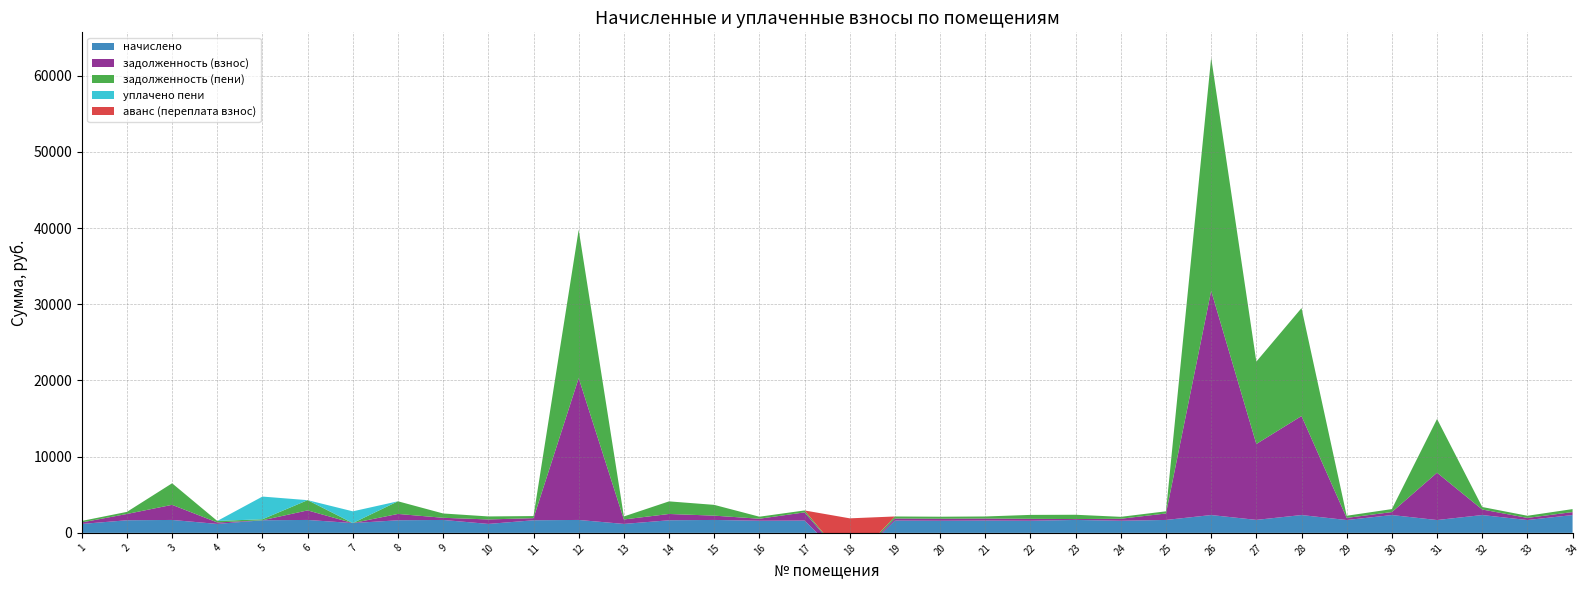

Reading left to right, transcribe all the data shown in this chart.

задолженность (взнос): 195.7	826.0	1981.6	195.7	0.0	1254.9	0.0	831.6	282.8	590.7	275.6	18617.2	587.0	826.8	565.5	265.2	1075.3	59.8	269.1	265.2	269.1	253.7	114.3	263.2	848.2	29422.8	9959.7	12994.2	280.8	390.0	6211.2	727.6	280.8	390.0
задолженность (пени): 195.7	274.8	2829.8	195.7	136.8	1342.3	0.0	1658.4	565.5	391.3	275.6	19465.5	391.3	1653.6	1413.8	265.2	252.7	0.0	269.1	265.2	269.1	514.1	565.5	249.8	282.8	30592.8	10811.9	14164.2	280.8	390.0	7053.6	327.6	280.6	390.0
уплачено пени: 0.0	0.8	0.0	0.0	2973.9	0.0	1540.0	0.0	0.0	1.9	0.0	0.0	1.9	0.0	0.0	0.0	0.0	0.0	0.0	0.0	0.0	0.0	0.0	2.0	1.7	0.0	0.0	0.0	0.0	0.0	0.0	0.0	0.0	0.0
начислено: 1173.9	1653.6	1696.5	1173.9	1653.6	1696.5	1287.0	1653.6	1696.5	1173.9	1653.6	1696.5	1173.9	1653.6	1696.5	1591.2	1614.6	-4229.1	1614.6	1591.2	1614.6	1591.2	1696.5	1591.2	1696.5	2340.0	1704.3	2340.0	1684.8	2340.0	1684.8	2340.0	1684.8	2340.0
аванс (переплата взнос): 0.0	0.0	0.0	0.0	0.0	0.0	0.0	0.0	0.0	0.0	0.0	0.0	0.0	0.0	0.0	0.0	0.0	6077.8	0.0	0.0	0.0	0.0	0.0	0.0	0.0	0.0	0.0	0.0	0.0	0.0	0.0	0.0	0.0	0.0